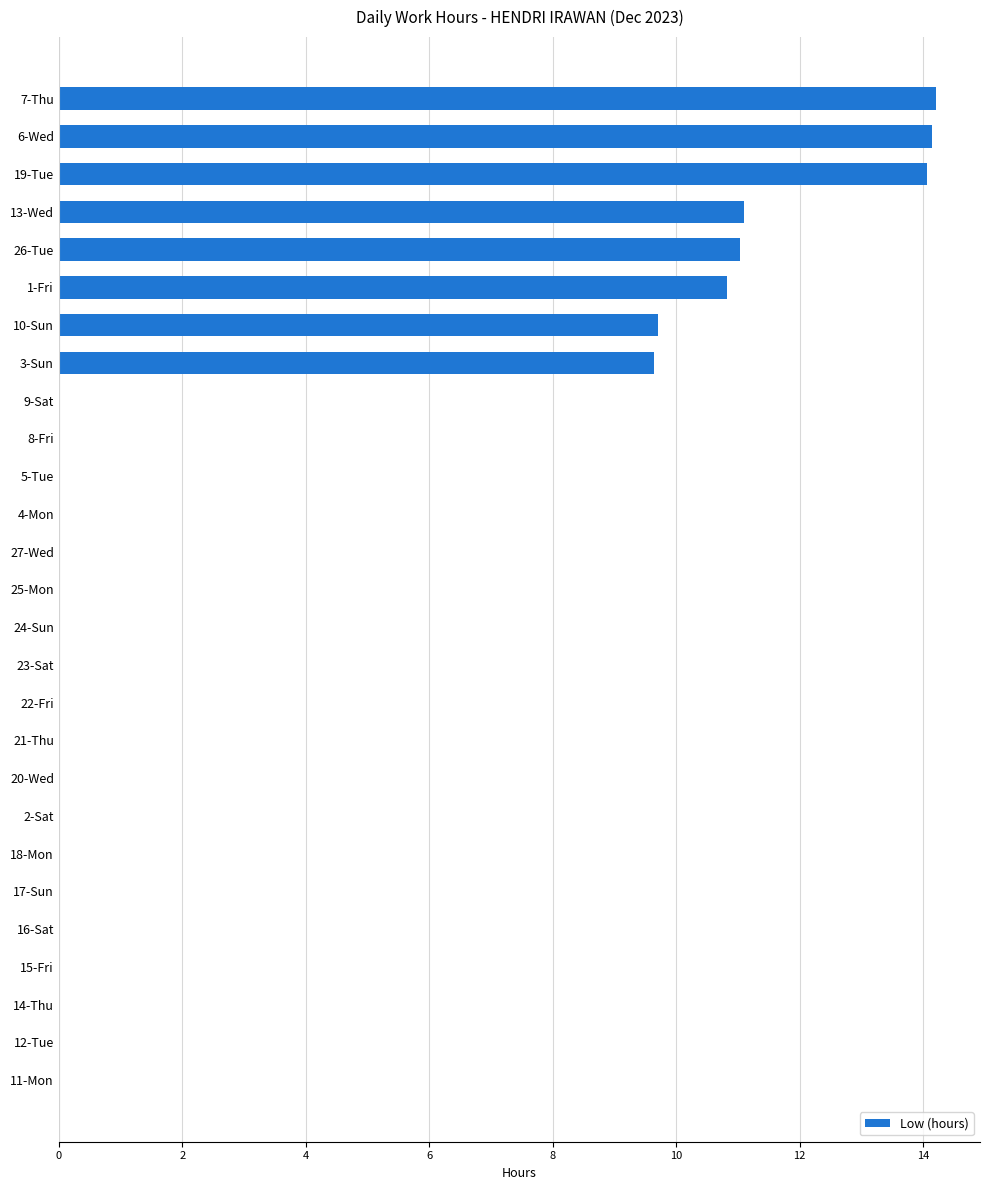

Which has a higher value, 25-Mon or 13-Wed?

13-Wed